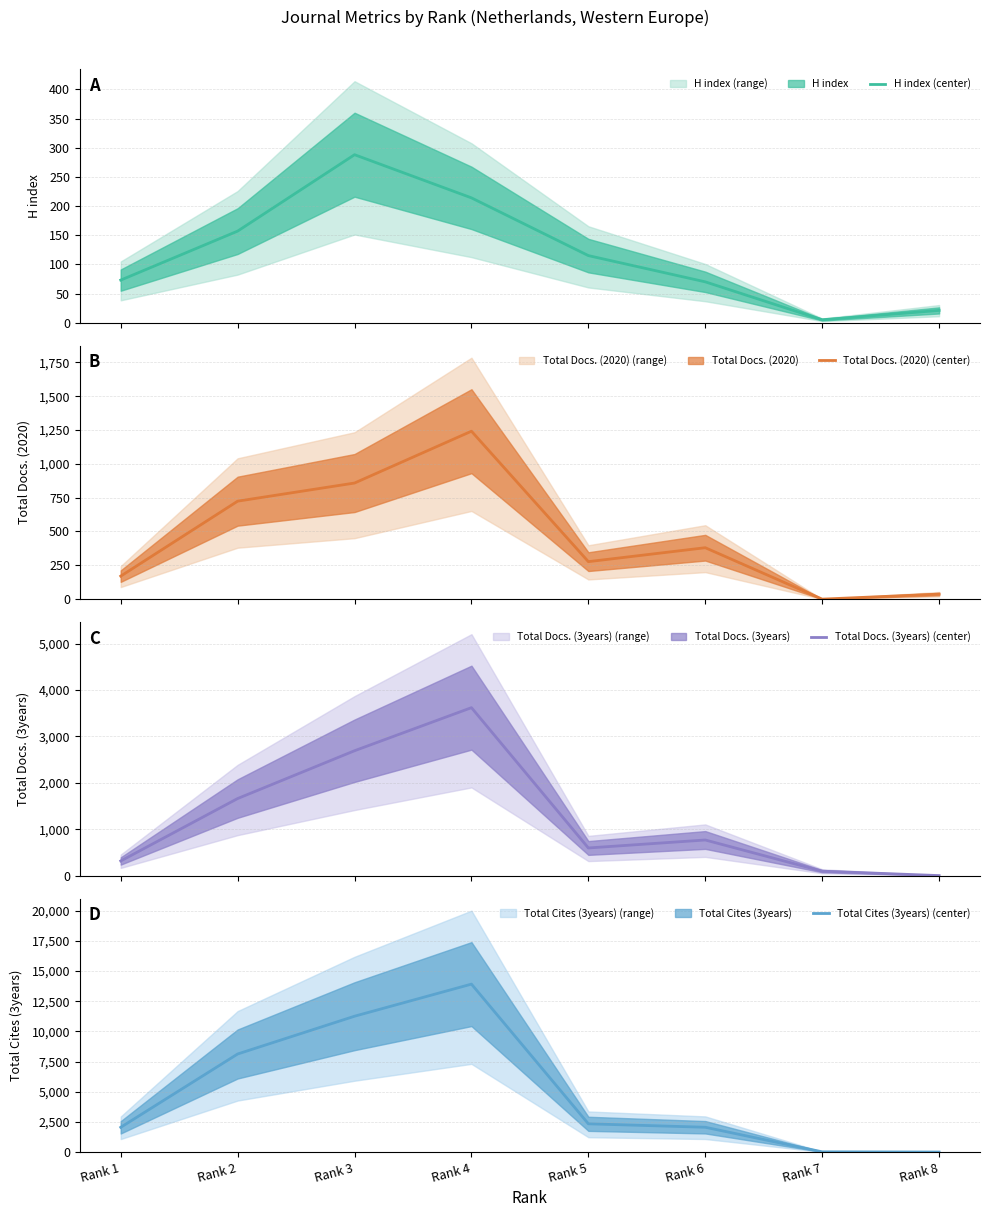

Where is the first local minimum for H index (center)?

Rank 7